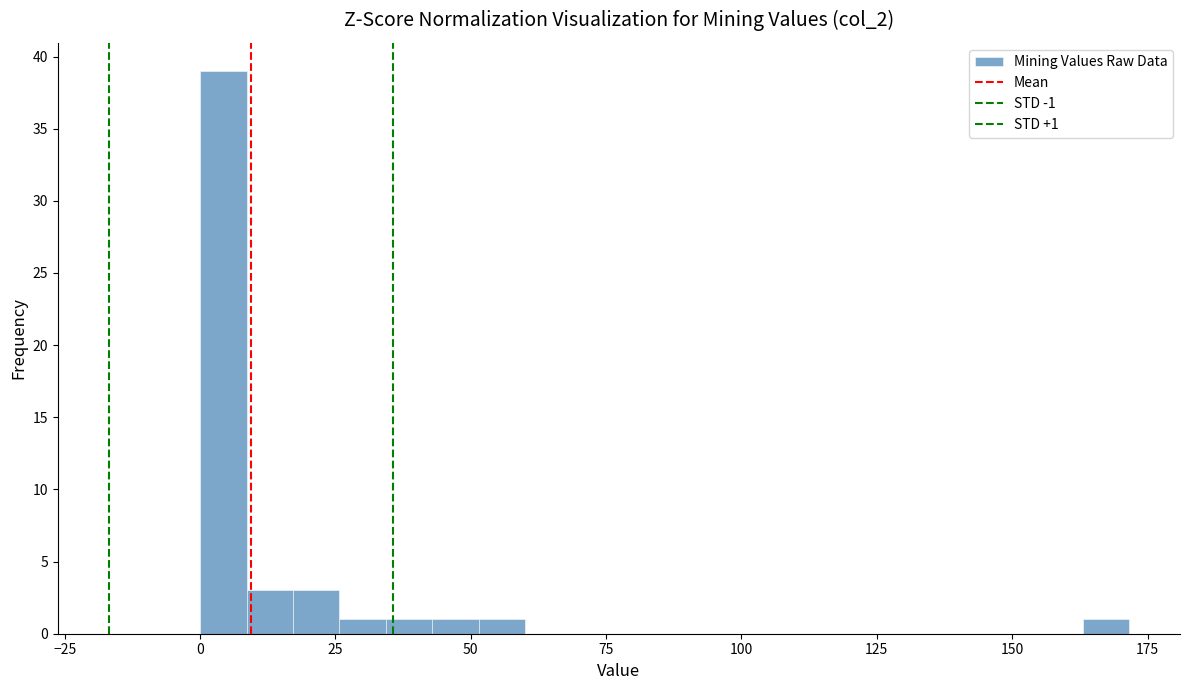

Around what value on the x-axis is the tallest bar? Give the approximate position of its centre, as read against the axis.

5